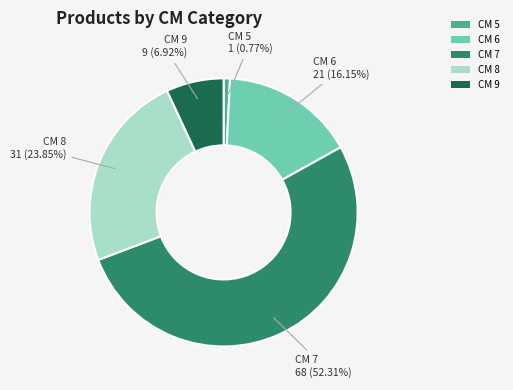

Approximately how many times larger is the value at CM 7 compared to CM 5?

68.0